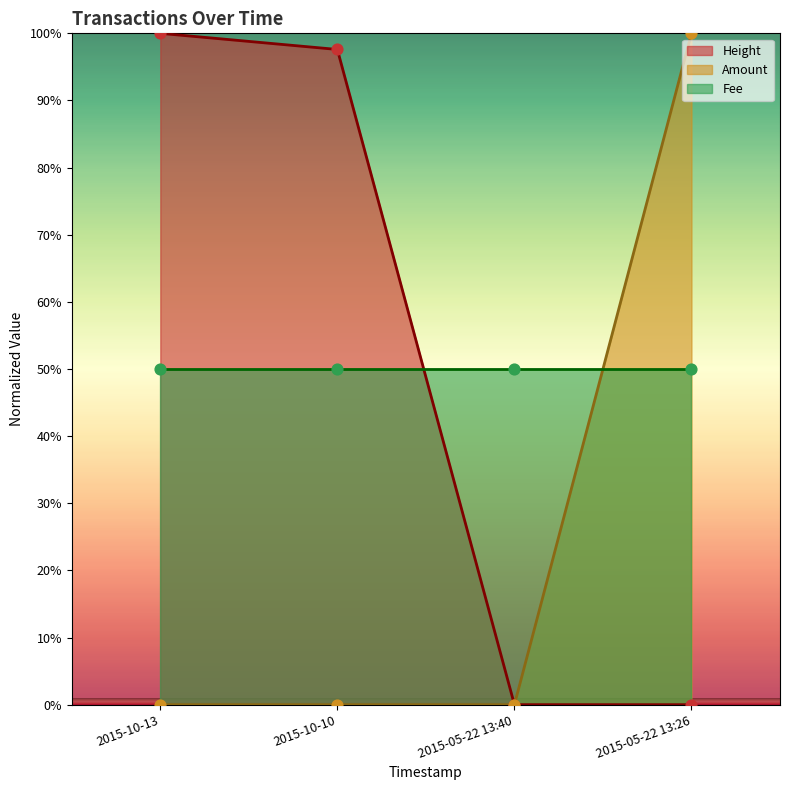

Is it true that Amount equals 0.0 at 2015-10-13?

True